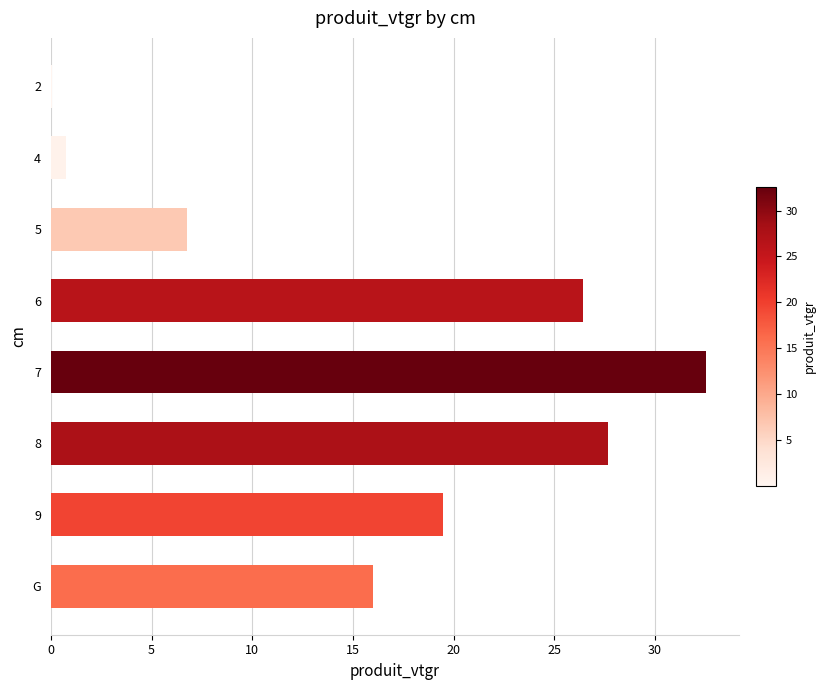

Approximately how many times larger is the value at 9 compared to 5?

2.9